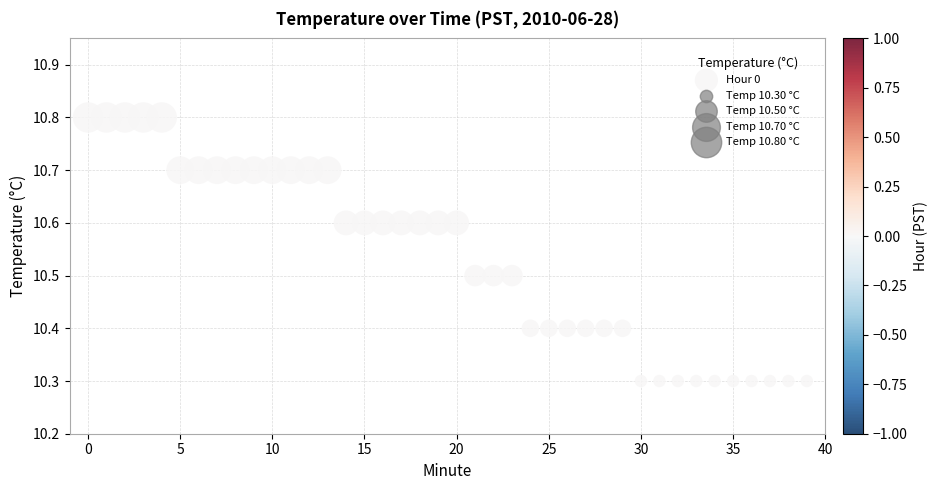

What is the range of Y values (max minus min)?

0.5